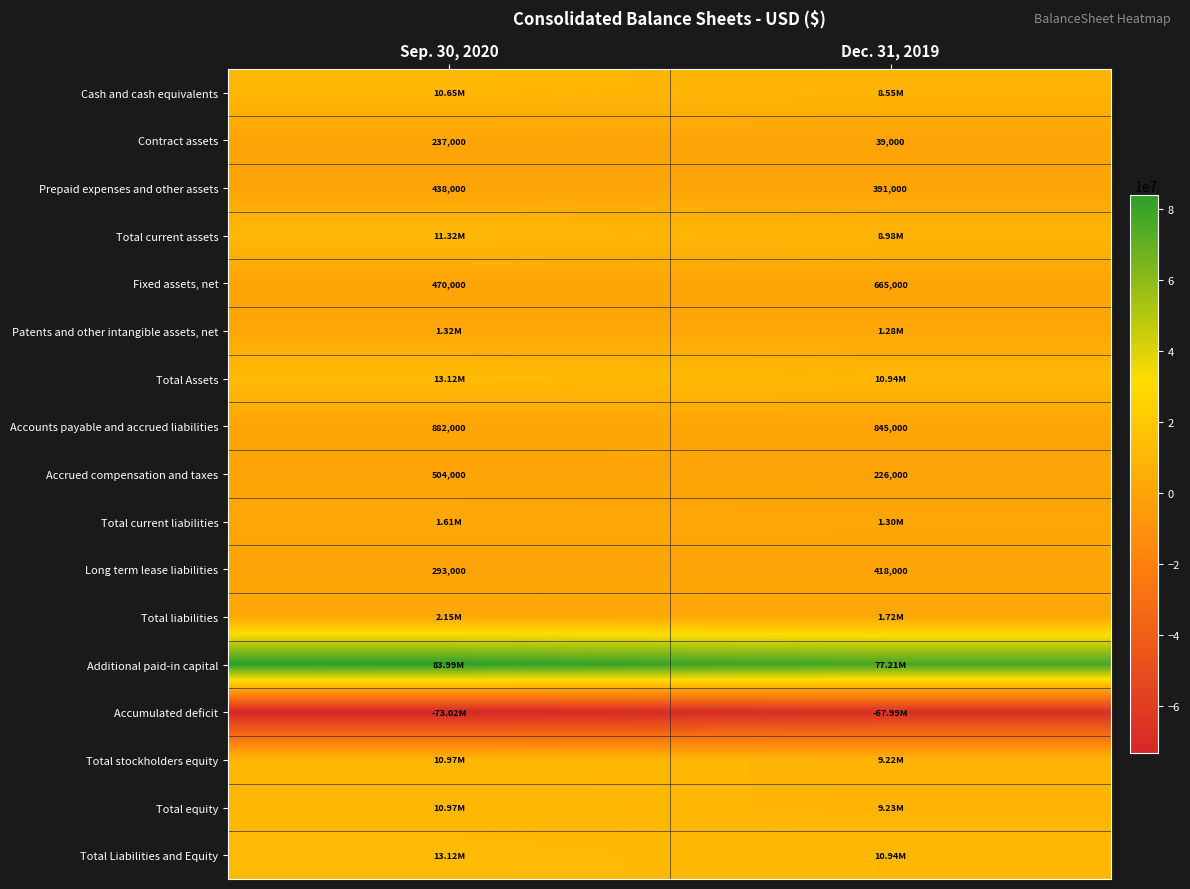

Rank the categories by Long term lease liabilities value from highest to lowest.

Dec. 31, 2019, Sep. 30, 2020